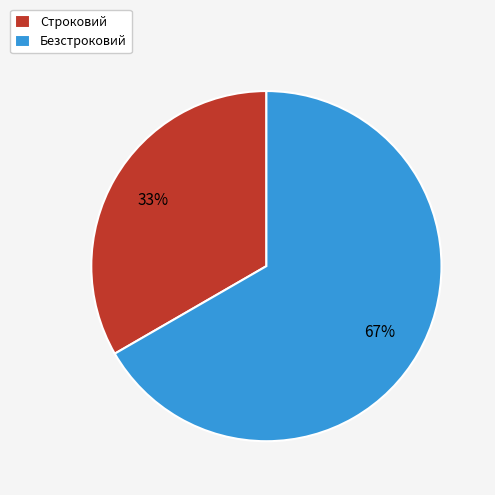

Rank the categories by value from lowest to highest.

Строковий, Безстроковий